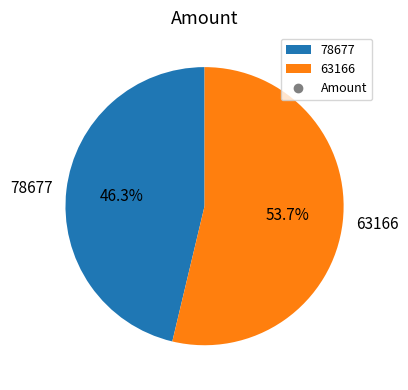

To the nearest percent, what is the combined percentage of 78677 and 63166?

100%